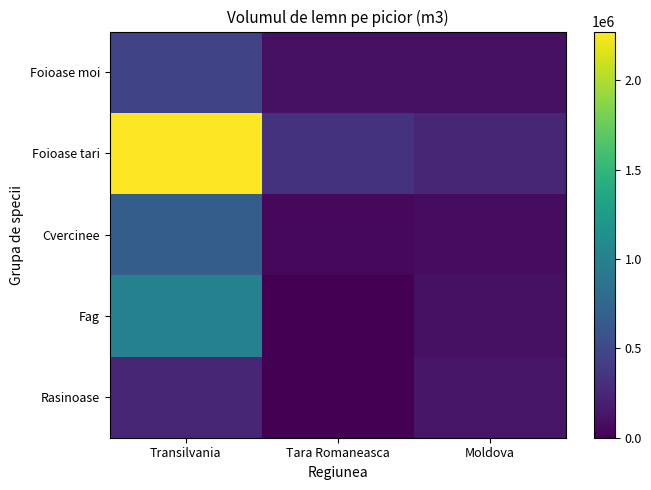

What is the total value across all series at Transilvania?

4659543.3